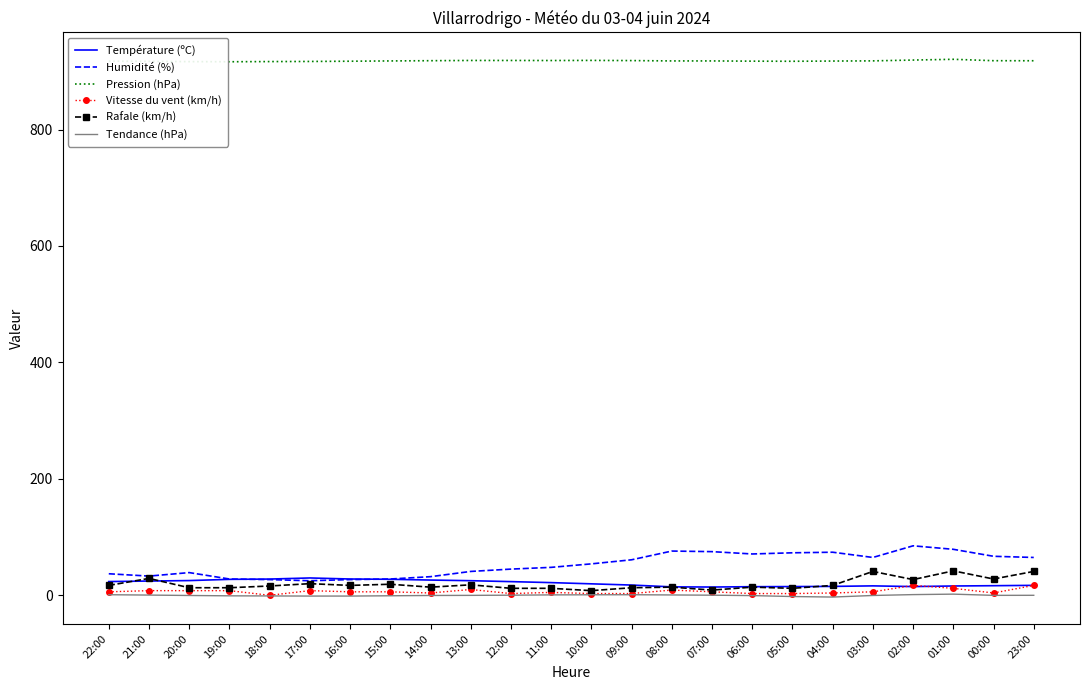

At how many categories does at least one series exceed 476?

24